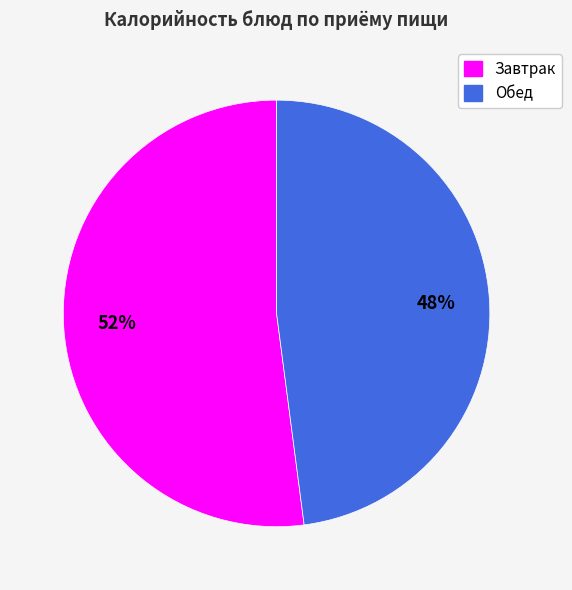

Is there any slice that represents more than half of the pie?

Yes